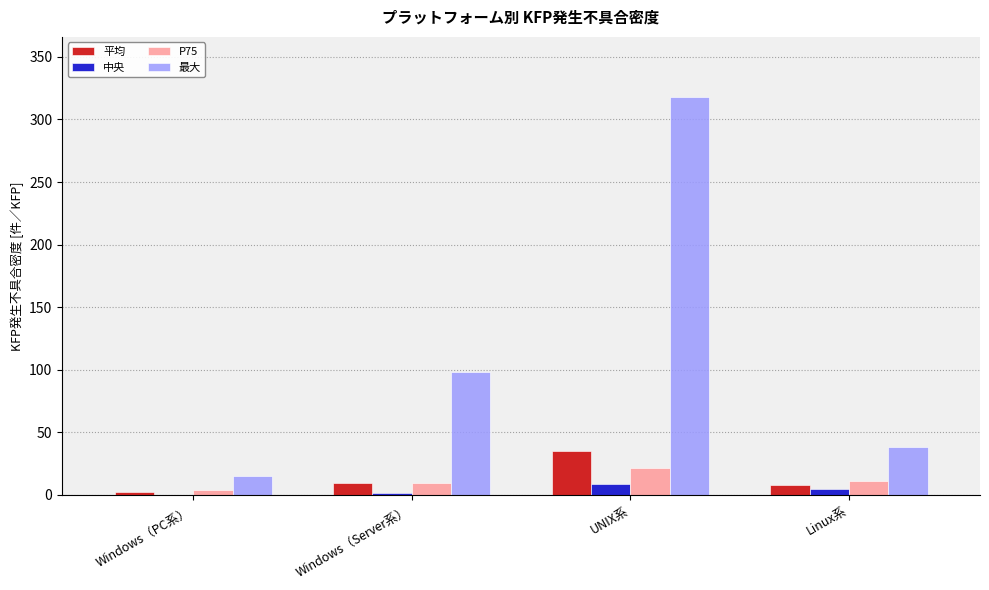

The 最大 series shows 415.3 at UNIX系. True or false?

False